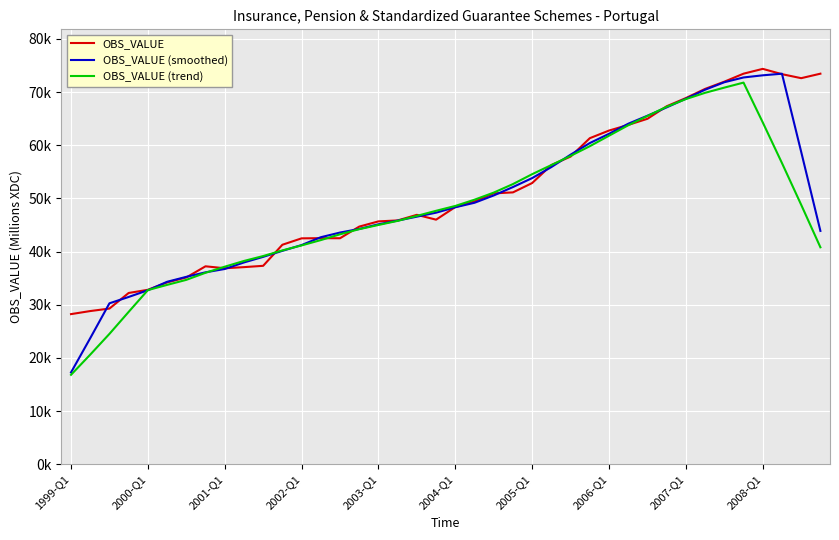

Does the chart display data point markers on the line(s)?

No